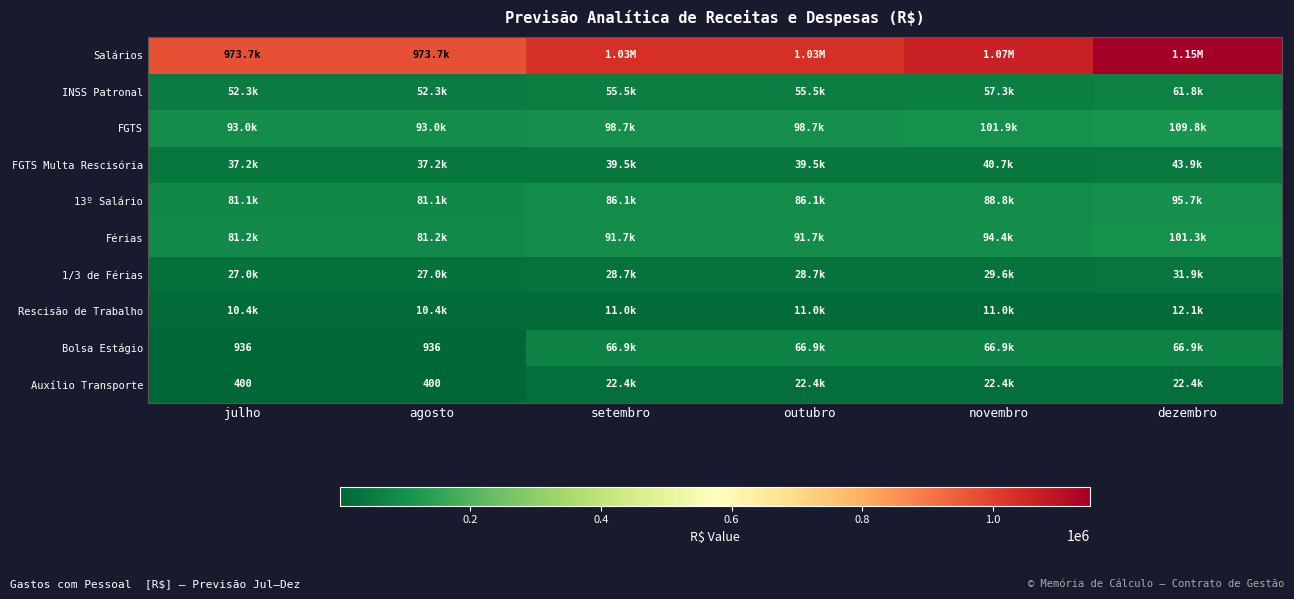

At which category is the sum across all series the highest?

dezembro